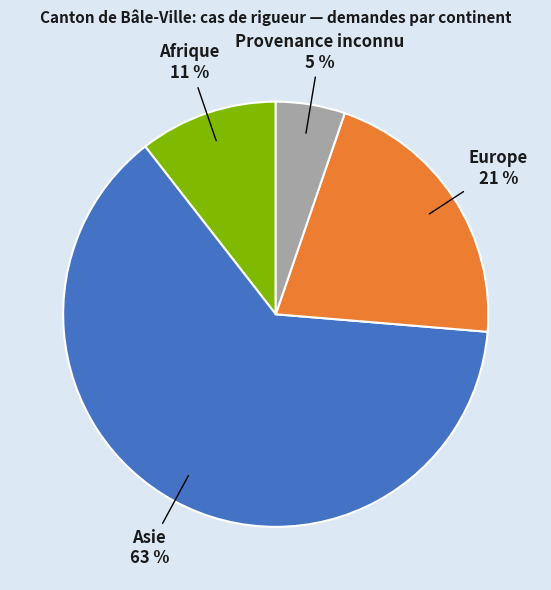

Is there a majority slice in this chart?

Yes